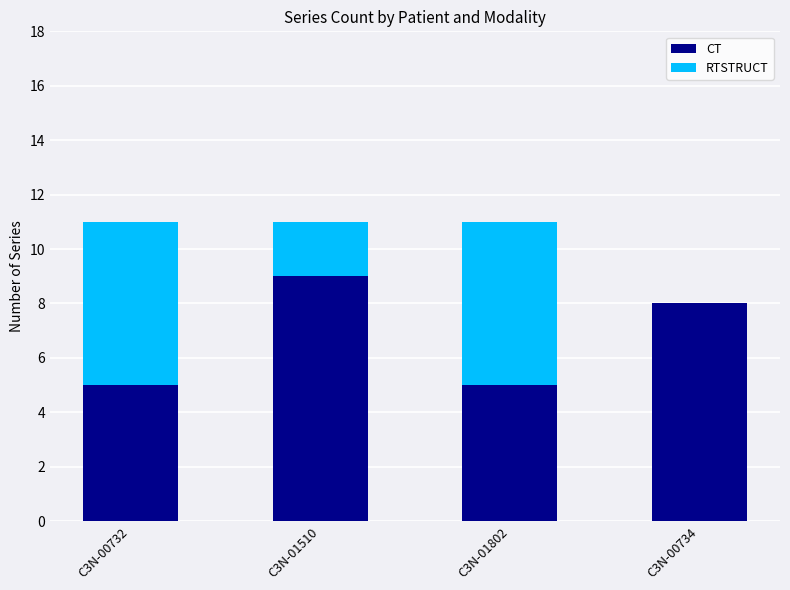

What is the total value across all series at C3N-00732?

11